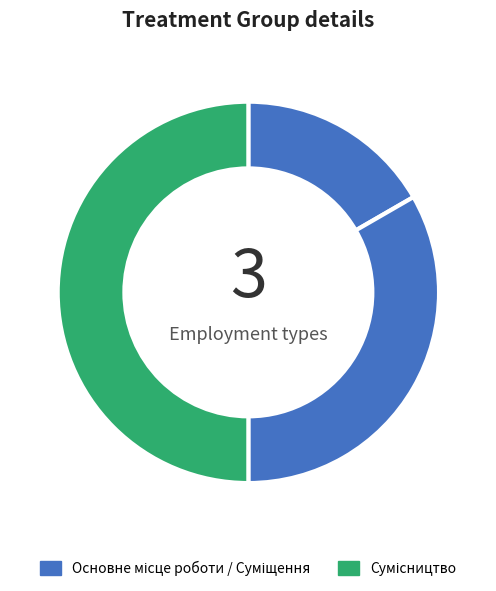

Which category has the biggest portion of the pie?

Сумісництво